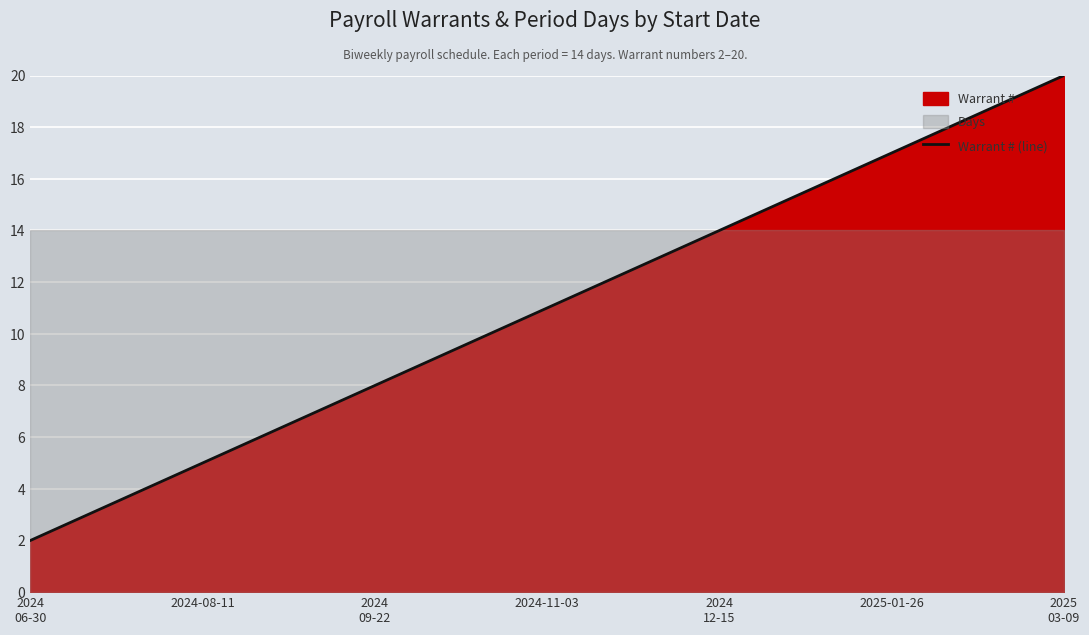

What is the value of the 2nd point from the left?

3